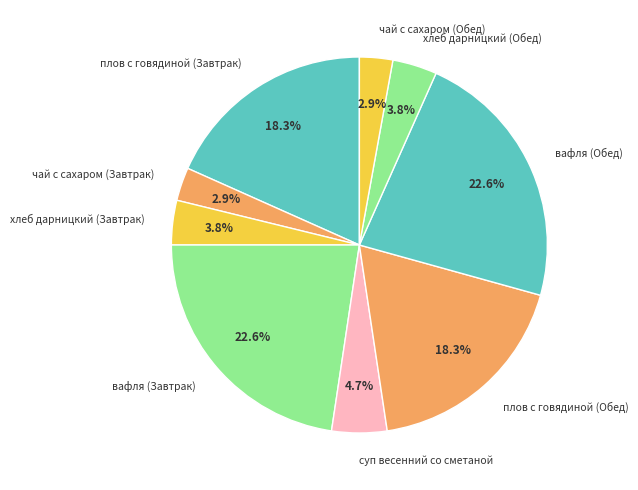

Is there any slice that represents more than half of the pie?

No